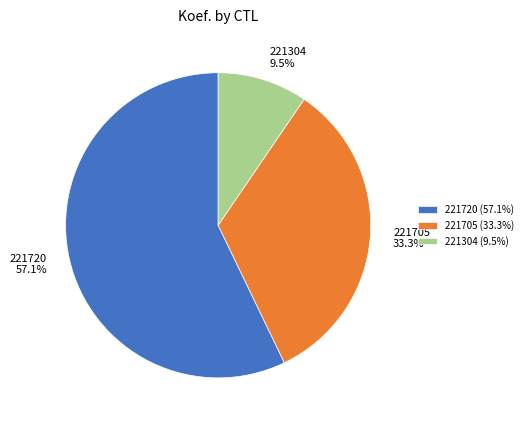

To the nearest percent, what is the average slice percentage?

33%